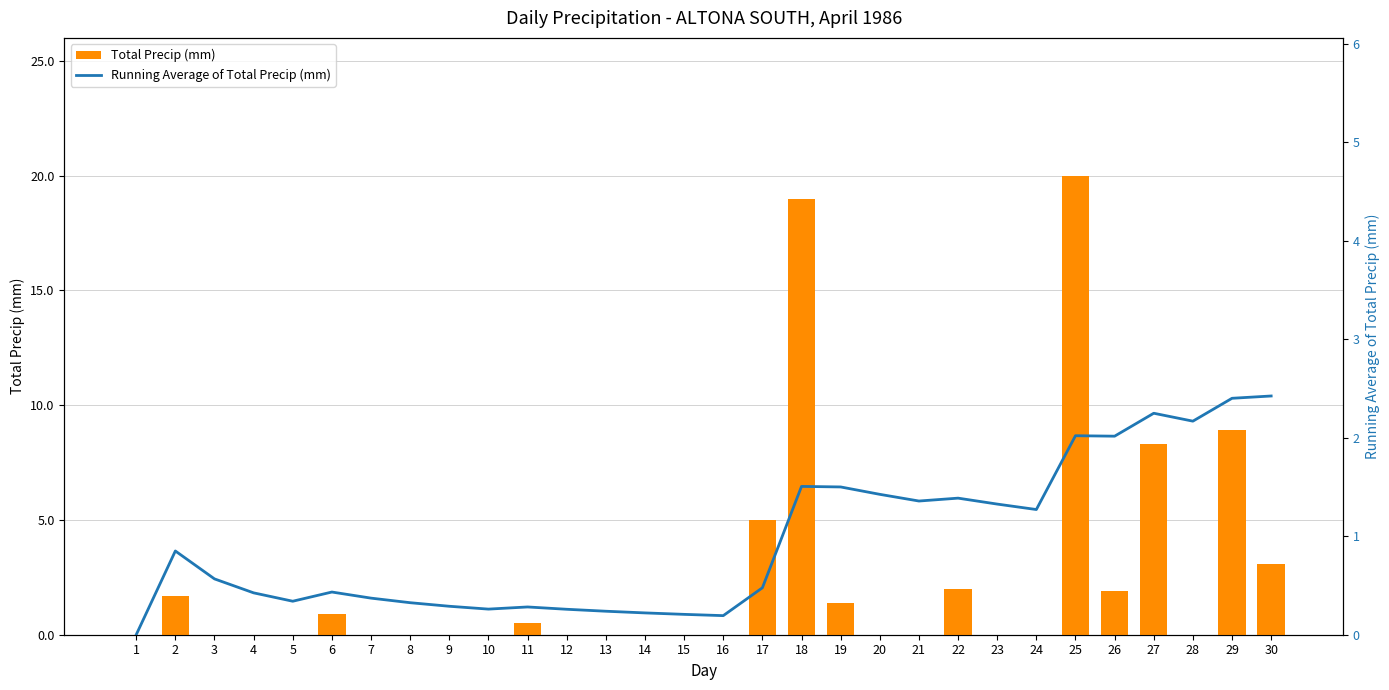

What is the sum of all Total Precip (mm) values?

72.7